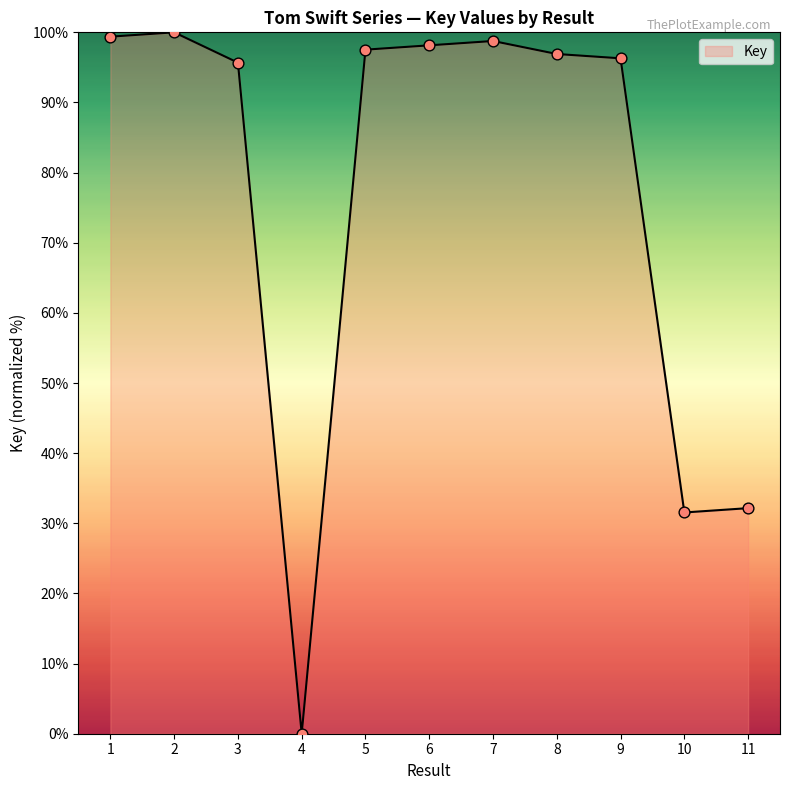

Between 6 and 3, which is larger?

6